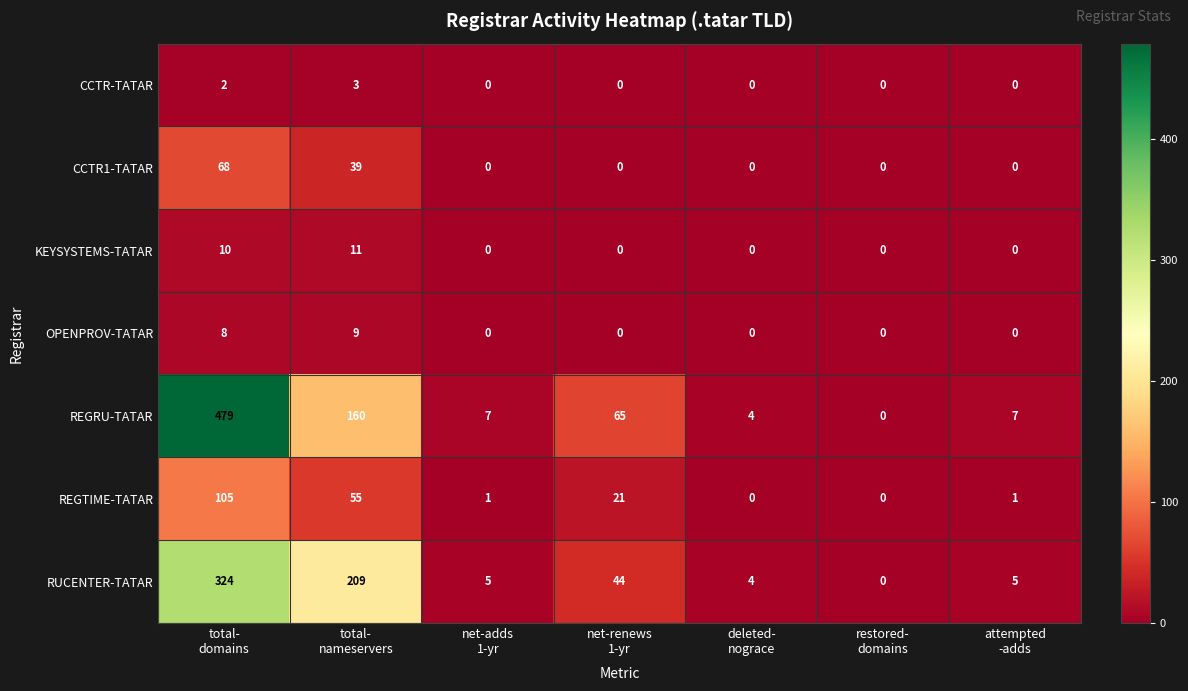

Which series has the largest total across all categories?

REGRU-TATAR